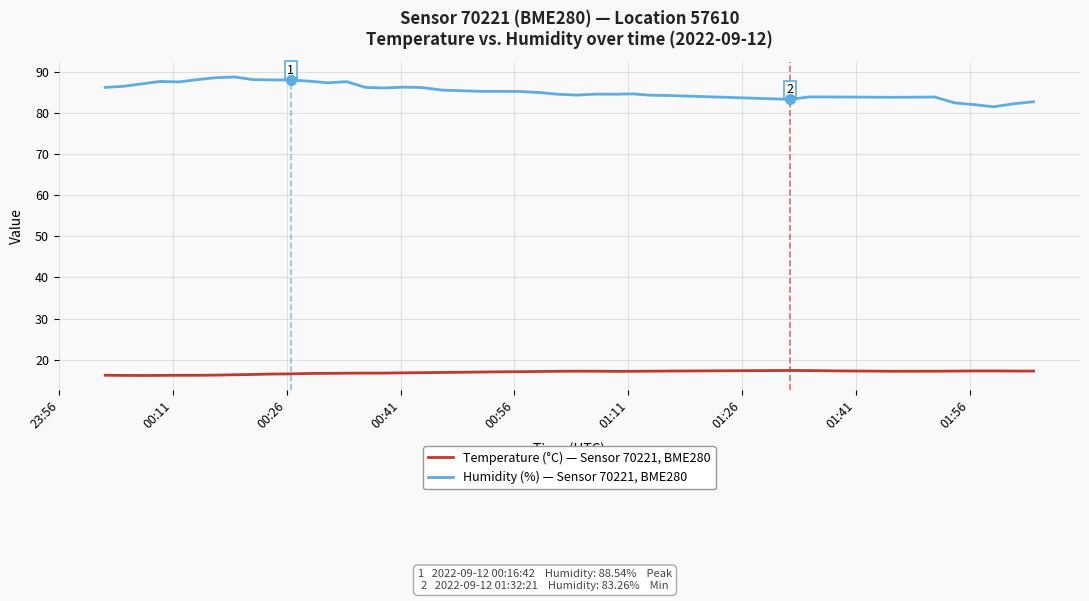

Which series has the largest total across all categories?

Humidity (%) — Sensor 70221, BME280